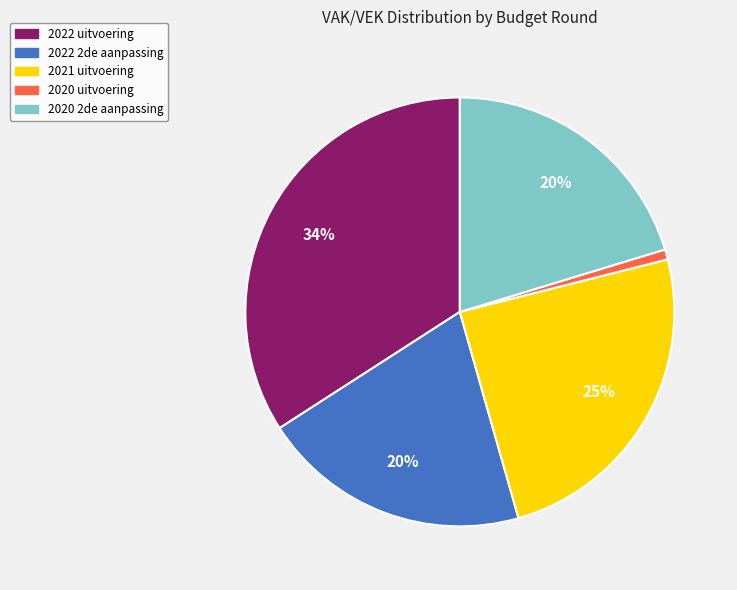

Count the number of slices in the pie.

5